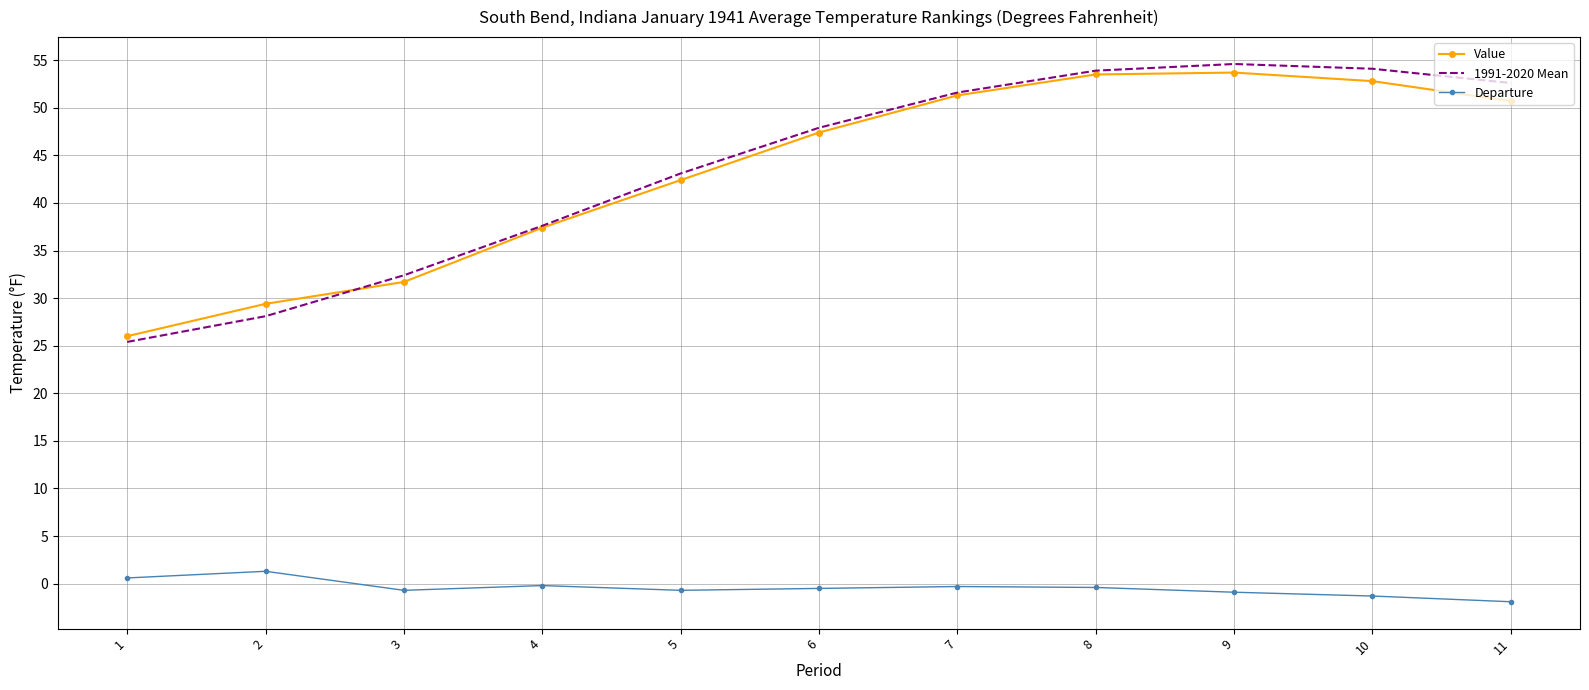

Is the value of Departure at 10 greater than the value of Value at 1?

No